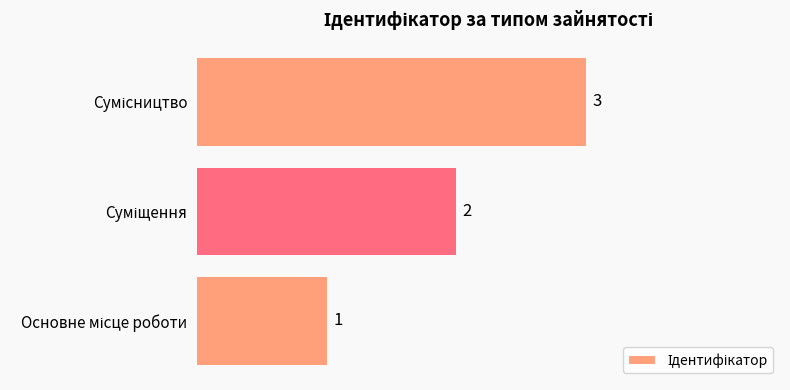

Count the values in the range 1 to 3.

3